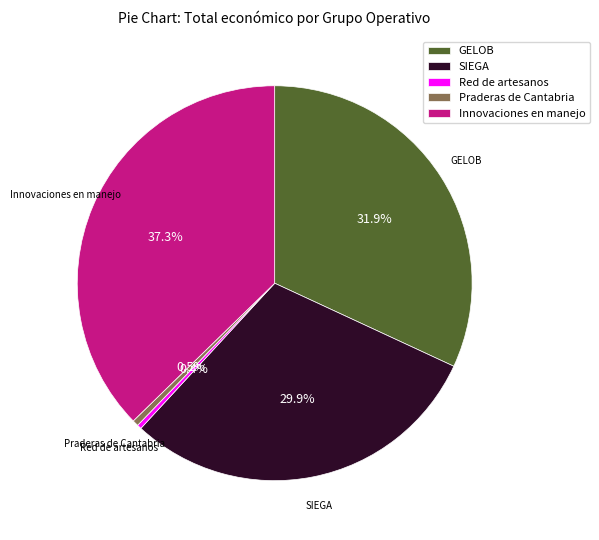

Is the sum of Praderas de Cantabria and Red de artesanos greater than half?

No